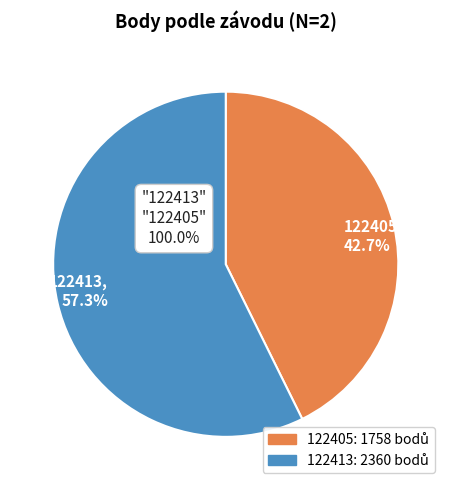

To the nearest percent, what percentage of the pie is 122413?

57%